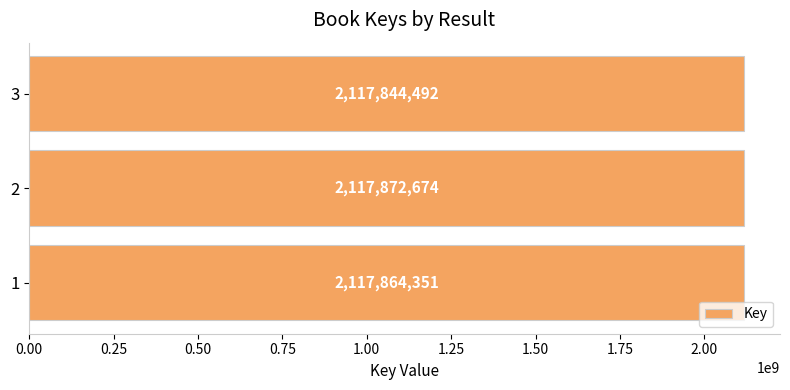

What is the change in value from 1 to 2?

+8323